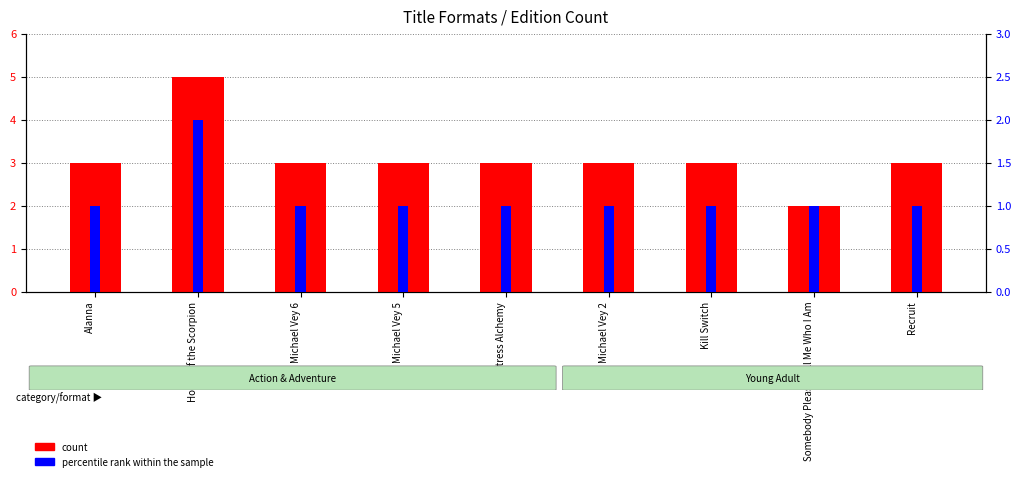

Rank the series by their average value, from highest to lowest.

count, percentile rank within the sample